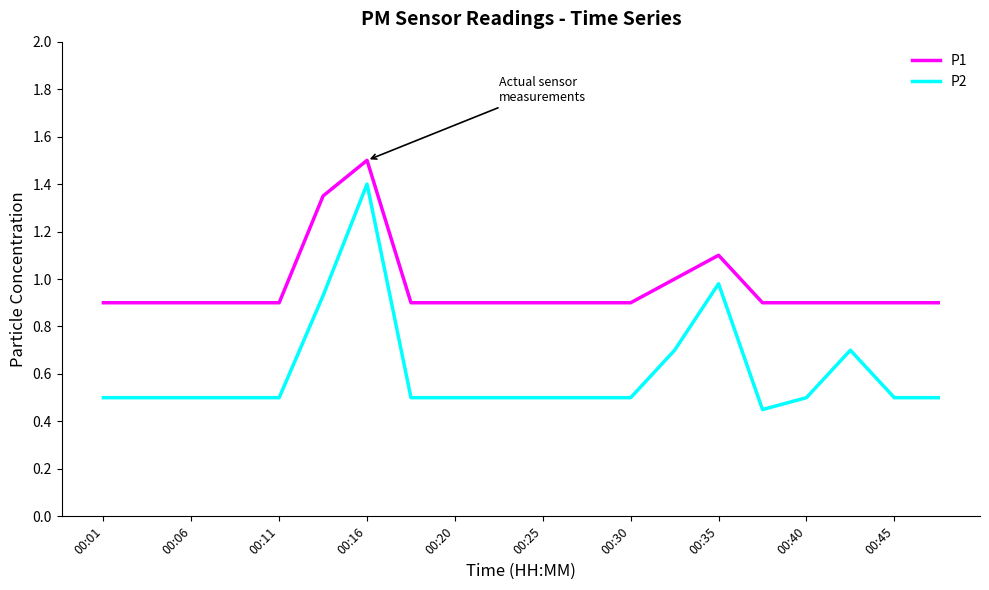

What are all the series names shown in the legend?

P1, P2